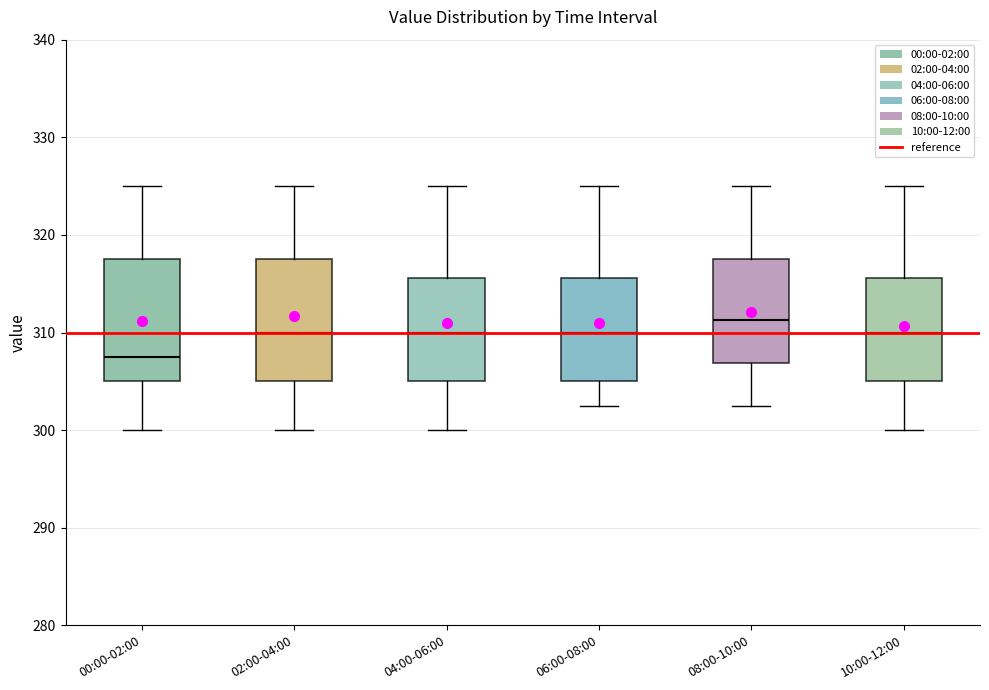

Reading left to right, transcribe this box plot: for each box, give where its median line is, the range the box spans, and where its two whiskers end, as read against the y-axis. The values are not printed on the chart, so give them approximately, as read against the axis.

00:00-02:00: median 308, box 305 to 318, whiskers 300 to 325
02:00-04:00: median 310, box 305 to 318, whiskers 300 to 325
04:00-06:00: median 310, box 305 to 316, whiskers 300 to 325
06:00-08:00: median 310, box 305 to 316, whiskers 303 to 325
08:00-10:00: median 311, box 307 to 318, whiskers 303 to 325
10:00-12:00: median 310, box 305 to 316, whiskers 300 to 325